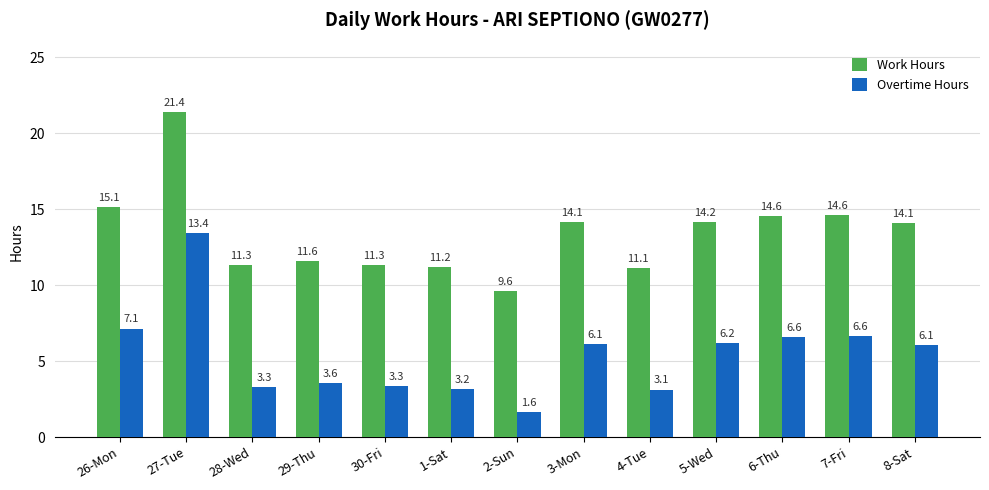

The value of Overtime Hours at 2-Sun is 1.6. True or false?

True